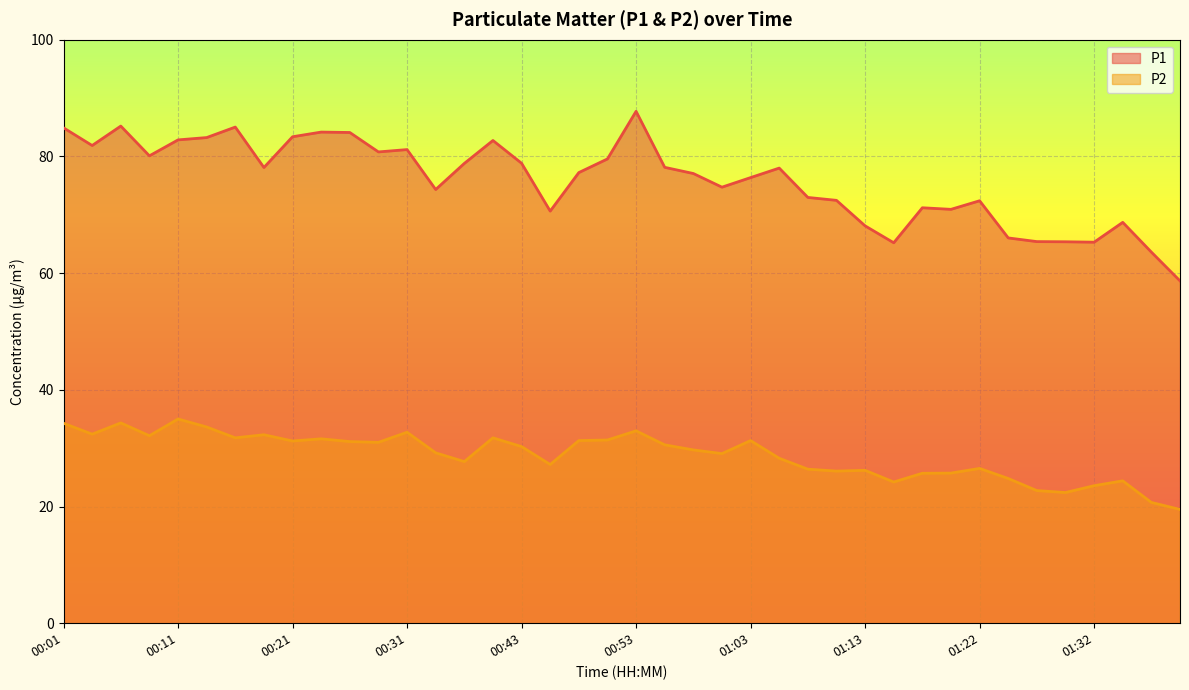

What is the difference between the maximum and second lowest values in the P1 series?

24.1